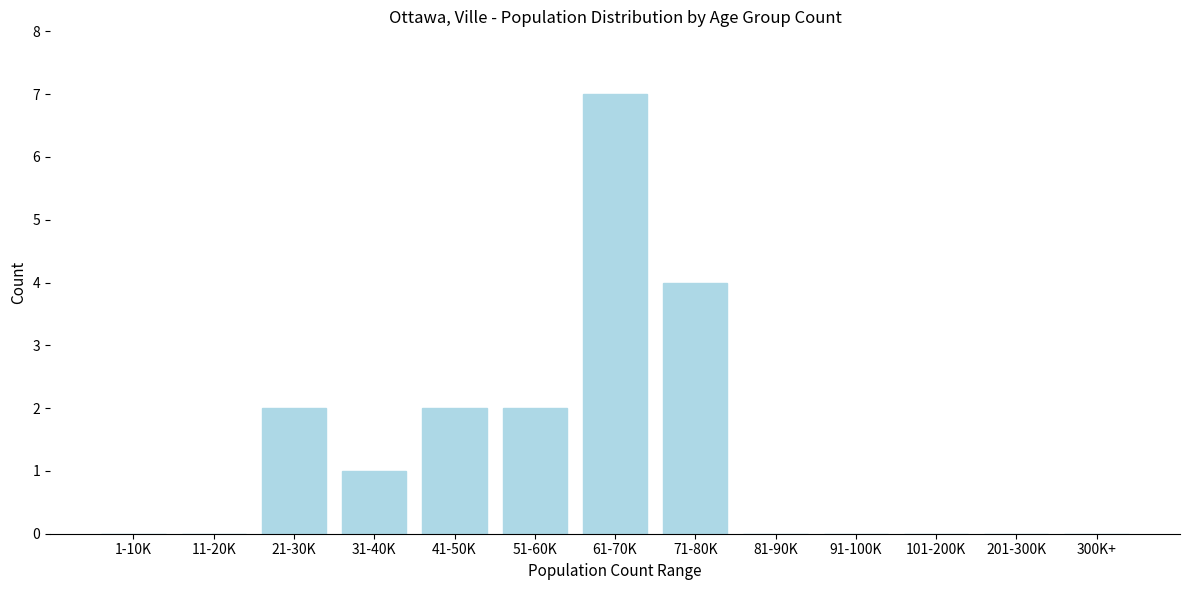

Reading left to right, transcribe all the data shown in this chart.

1-10K=0	11-20K=0	21-30K=2	31-40K=1	41-50K=2	51-60K=2	61-70K=7	71-80K=4	81-90K=0	91-100K=0	101-200K=0	201-300K=0	300K+=0